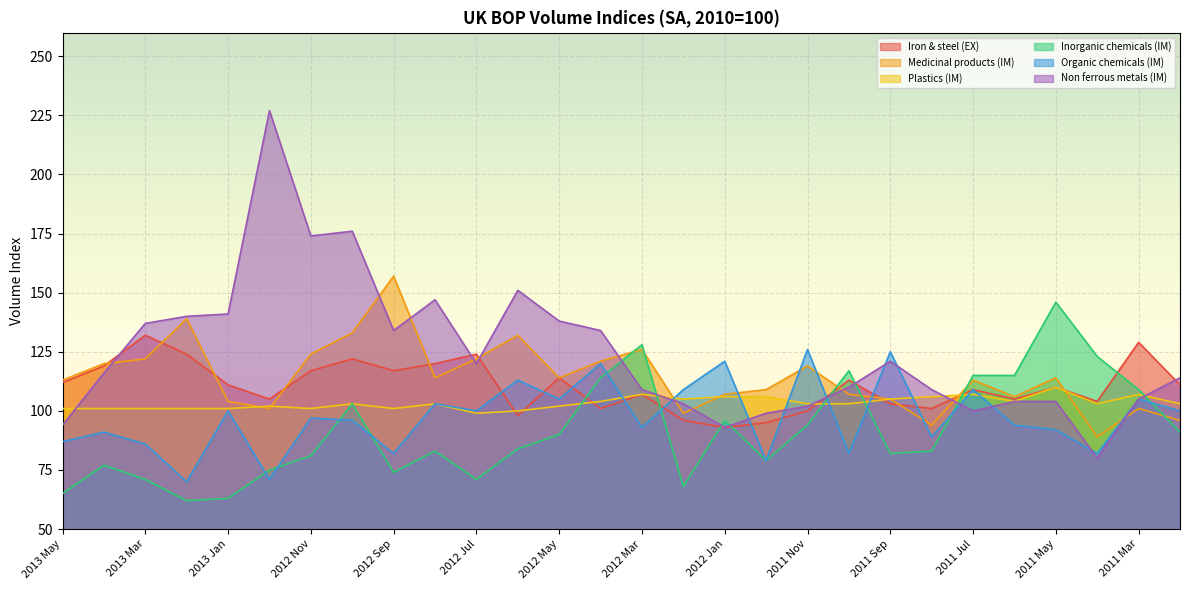

What is the minimum value for Iron & steel (EX)?

93